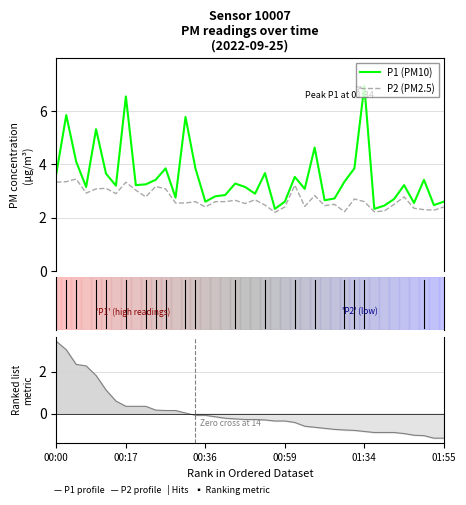

How many values in the P1 (PM10) series are below 3?

15